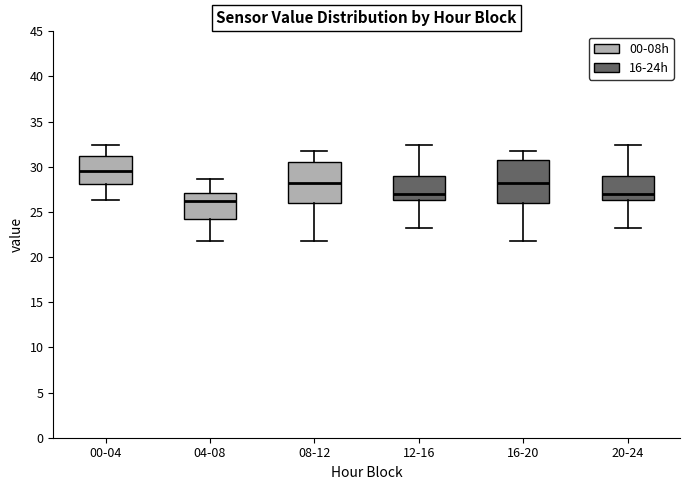

Where does the upper whisker of the box for 20-24 end on the y-axis? The values are not printed on the chart, so give them approximately, as read against the axis.

32.5